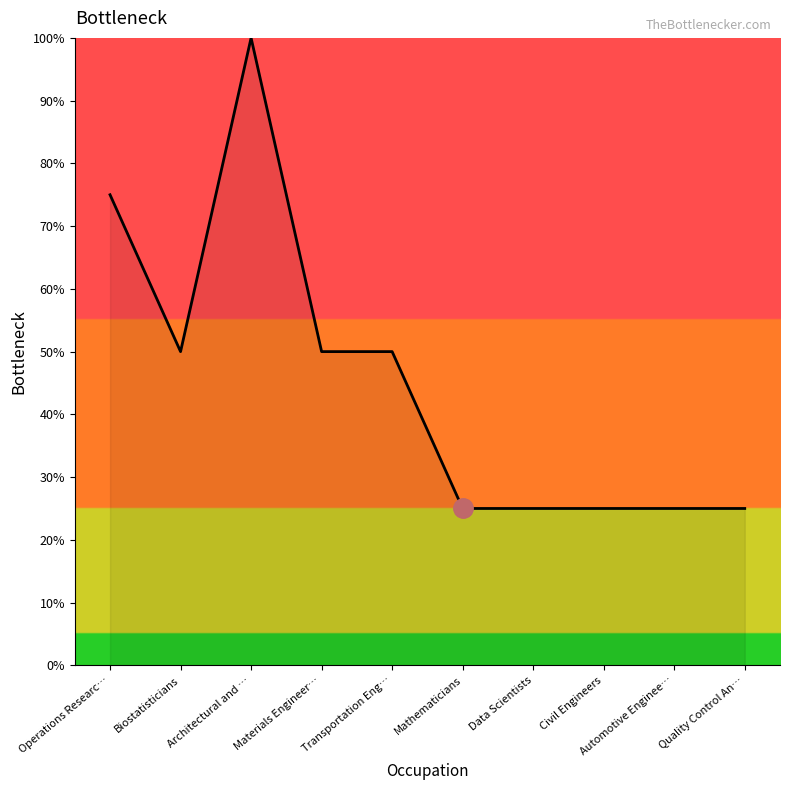

What is the average value?

45